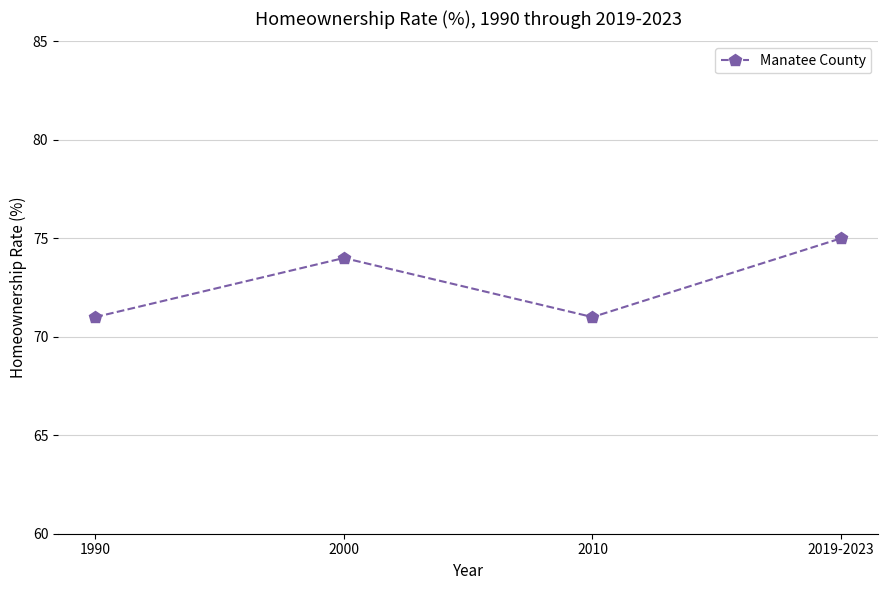

What is the label of the 4th point from the right?

1990